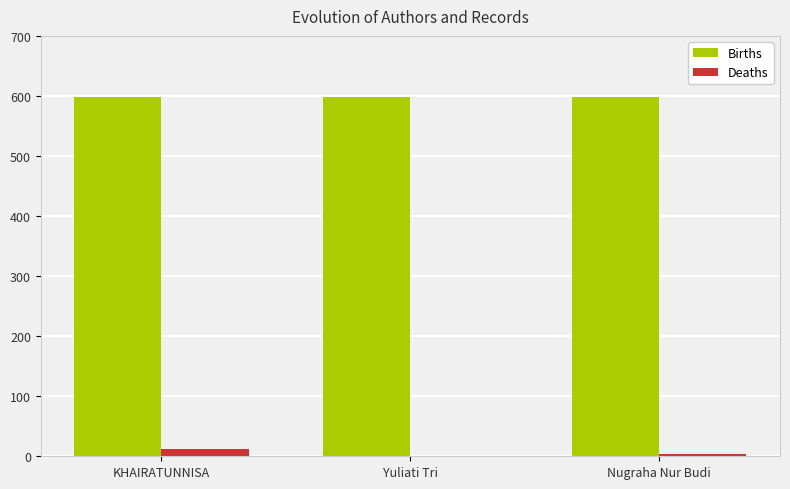

Reading left to right, what are all the values shown in this chart?

Births: KHAIRATUNNISA=598	Yuliati Tri=598	Nugraha Nur Budi=598
Deaths: KHAIRATUNNISA=12	Yuliati Tri=1	Nugraha Nur Budi=4